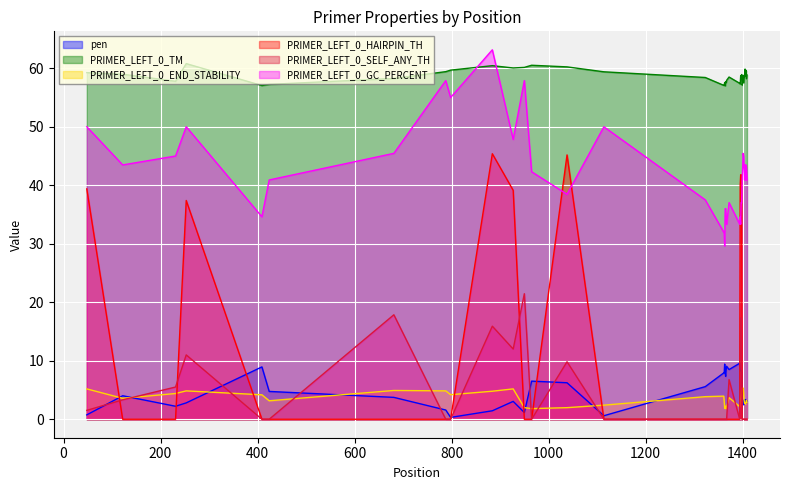

Which series has the largest total across all categories?

PRIMER_LEFT_0_TM